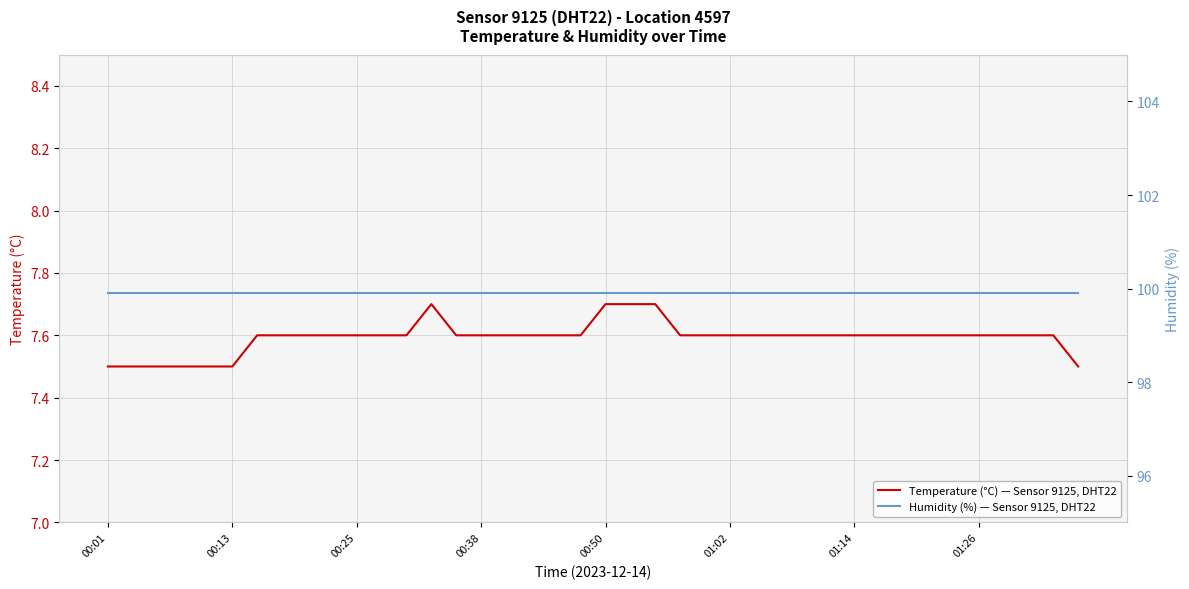

What is the sum of all Humidity (%), Sensor 9125, DHT22, Location 4597 values?

3996.0